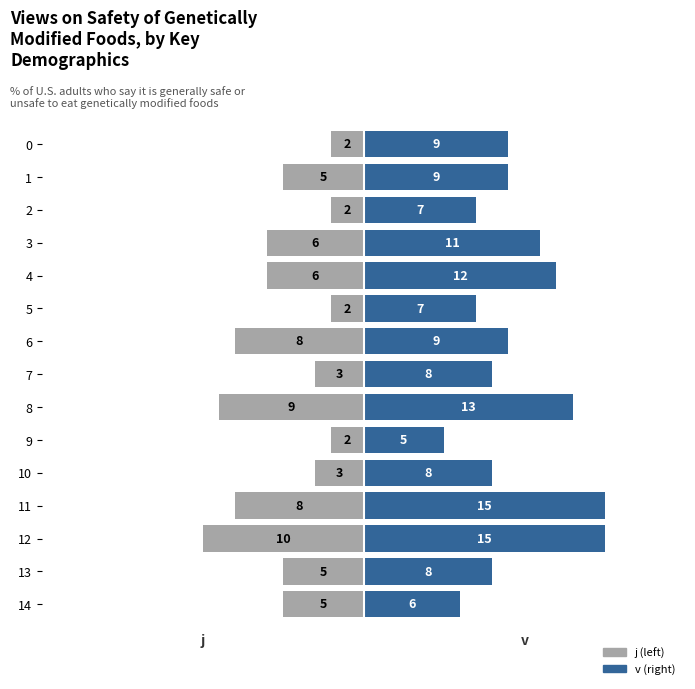

True or false: v has a value of 5 at 10.

False